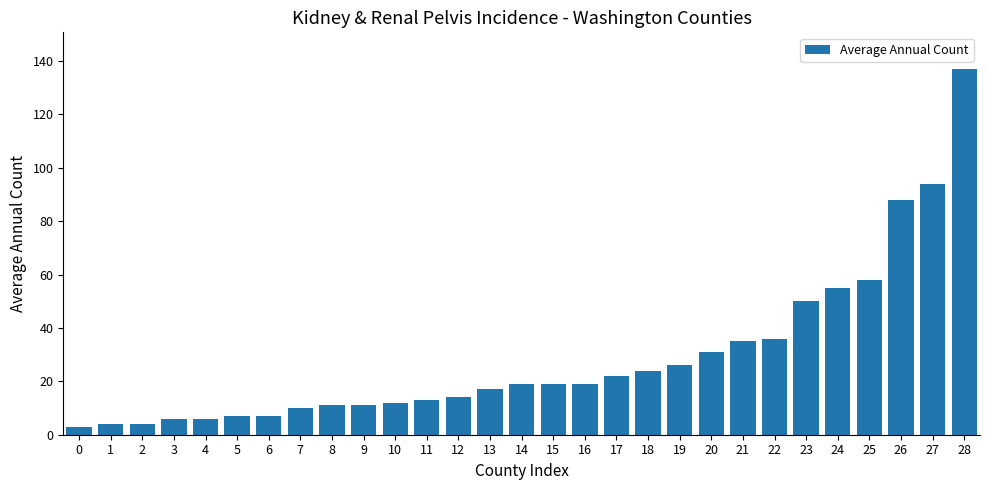

Are the bars grouped side by side (vs. stacked)?

No